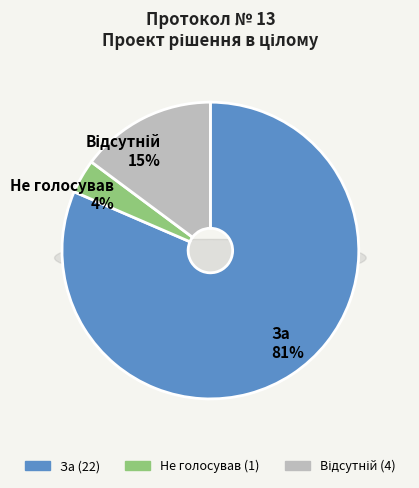

Does any single category account for the majority?

Yes